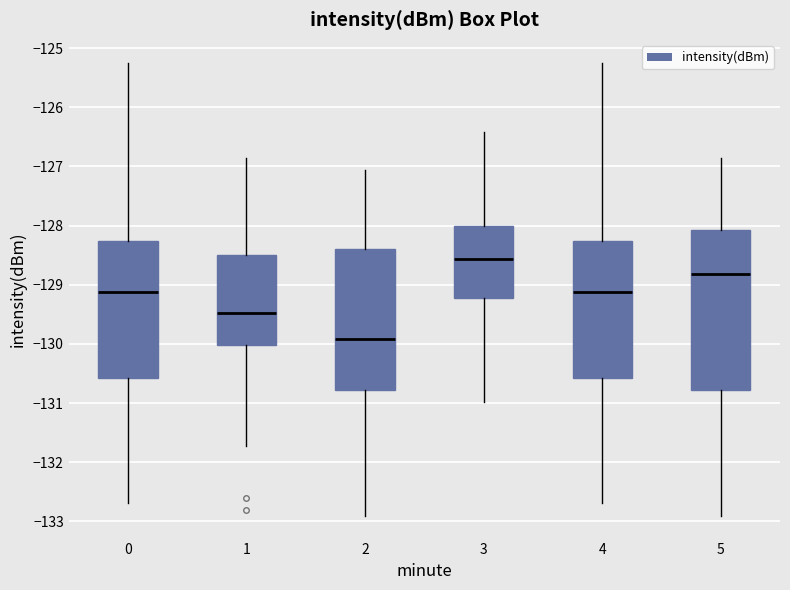

Reading left to right, read every box against the y-axis: the position of its median line, the range the box covers, and the ends of its whiskers. The values are not printed on the chart, so give them approximately, as read against the axis.

0: median -129.1, box -130.6 to -128.3, whiskers -132.7 to -125.2
1: median -129.5, box -130.0 to -128.5, whiskers -131.7 to -126.8
2: median -129.9, box -130.8 to -128.4, whiskers -132.9 to -127.1
3: median -128.6, box -129.2 to -128.0, whiskers -131.0 to -126.4
4: median -129.1, box -130.6 to -128.3, whiskers -132.7 to -125.2
5: median -128.8, box -130.8 to -128.1, whiskers -132.9 to -126.8